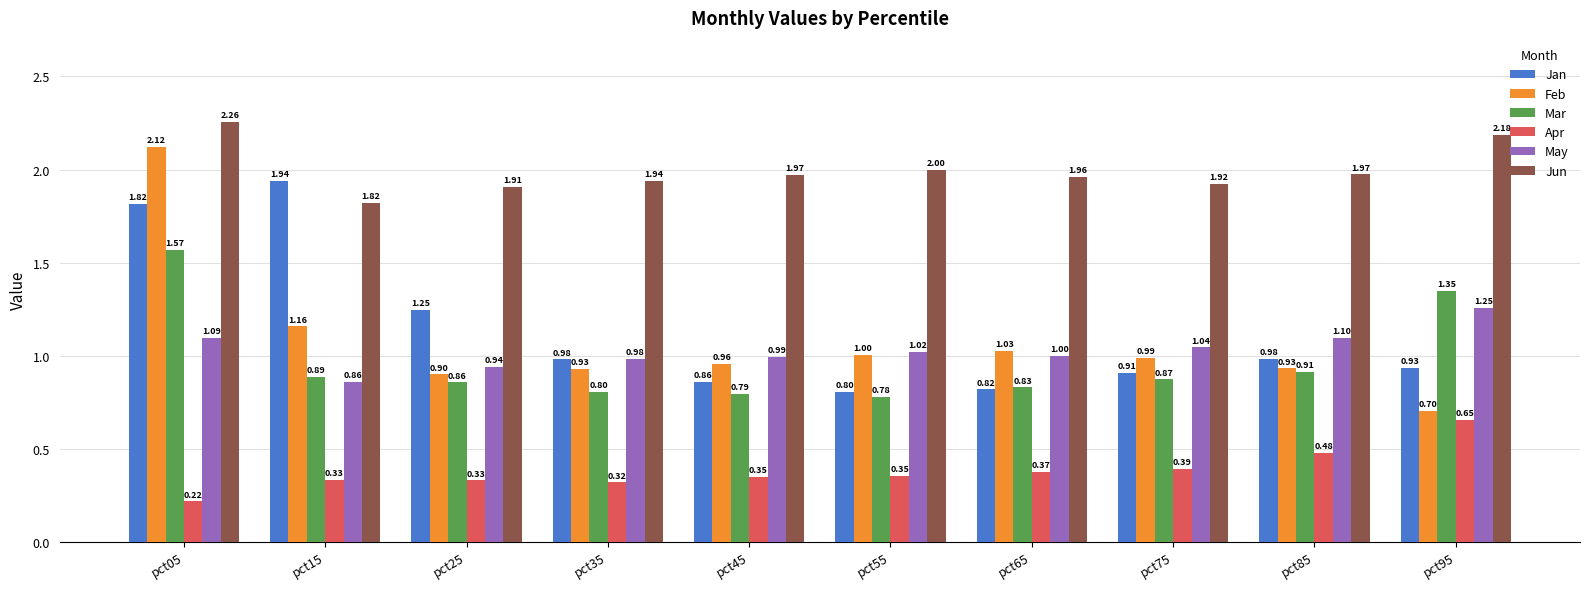

At how many categories does at least one series exceed 2?

2